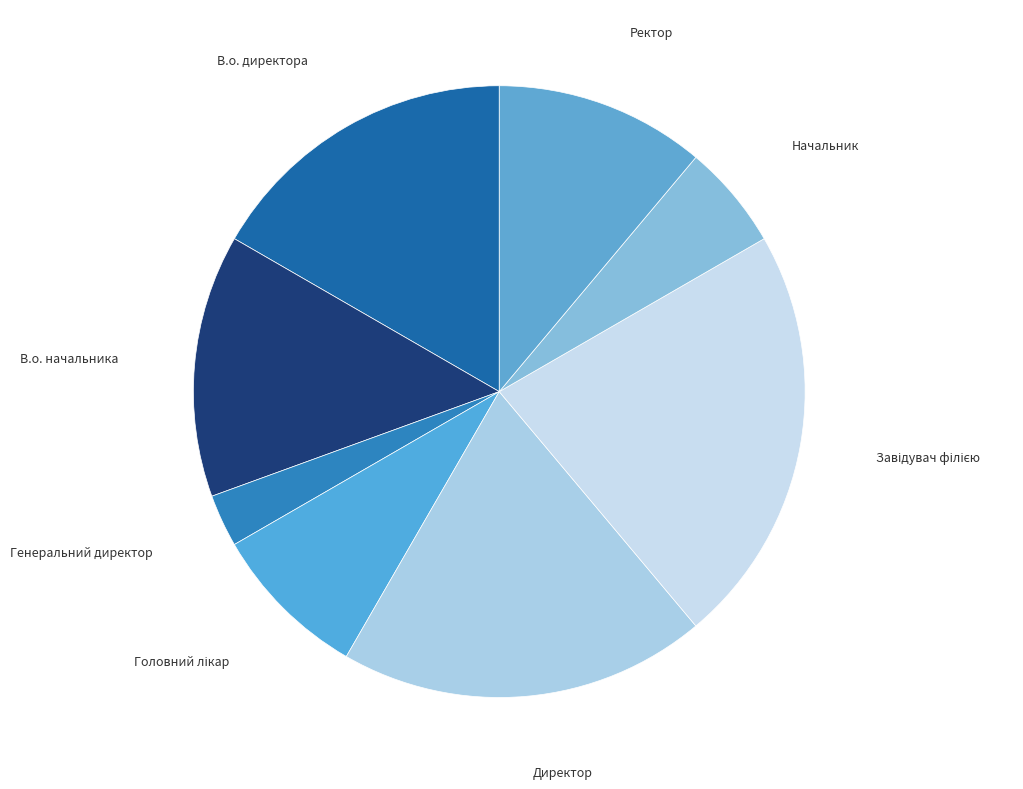

Count the number of slices in the pie.

8